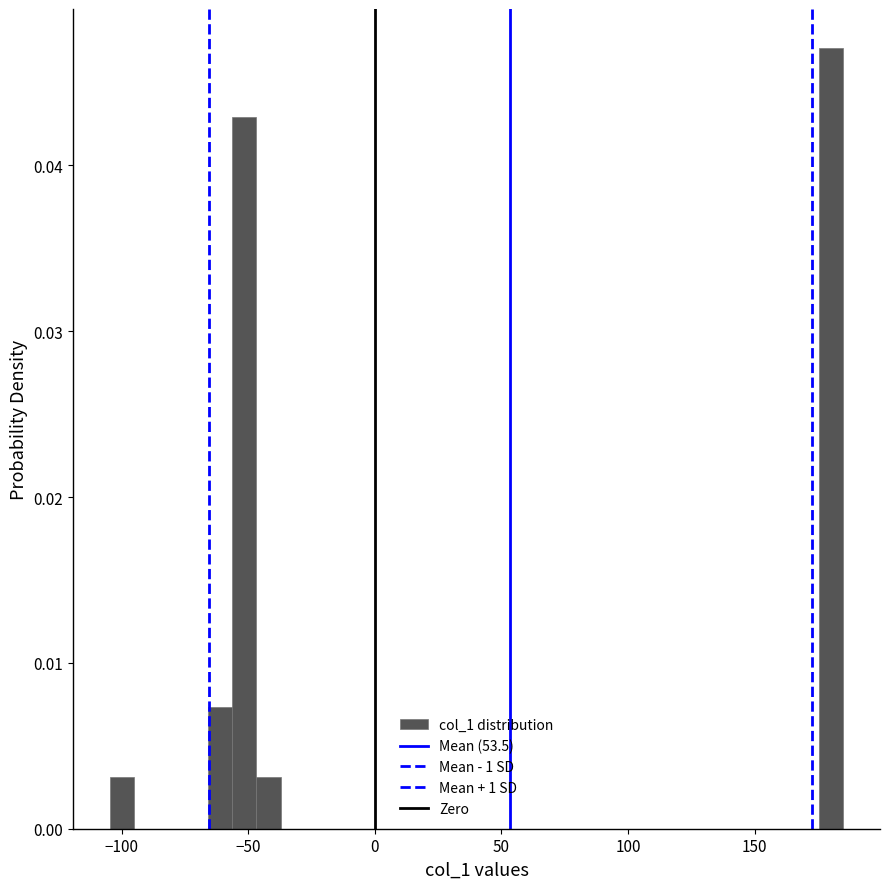

Around what value on the x-axis is the tallest bar? Give the approximate position of its centre, as read against the axis.

180